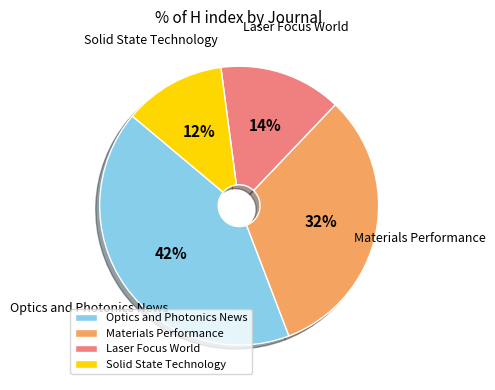

To the nearest percent, what percentage of the pie is Laser Focus World?

14%